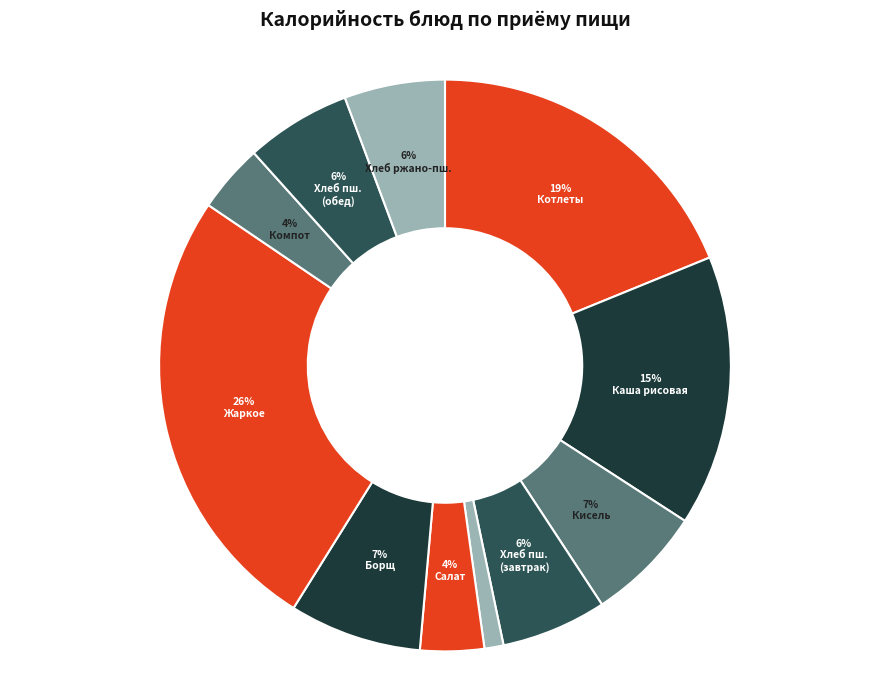

How many slices are in this pie chart?

11